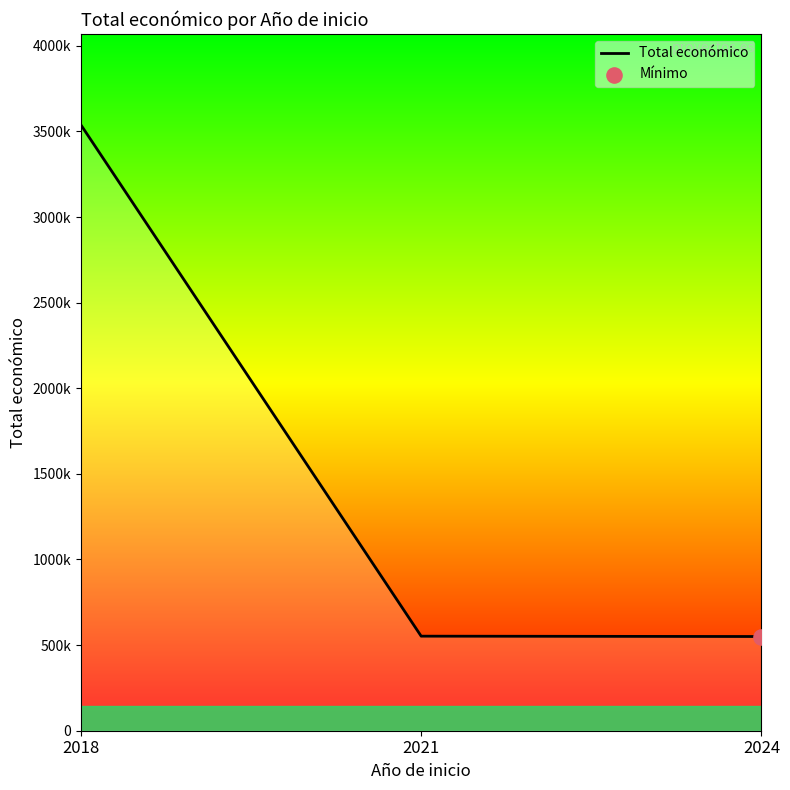

Between 2018 and 2021, which is larger?

2018